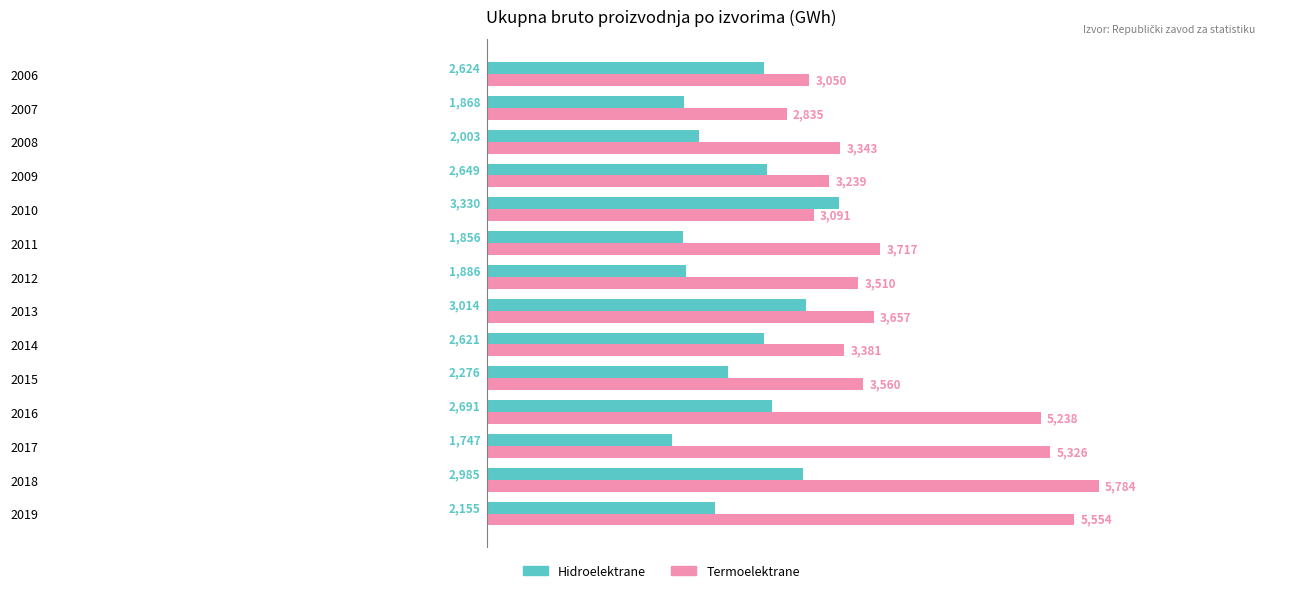

What value does the Hidroelektrane series have at 2008, to the nearest 50?

2000